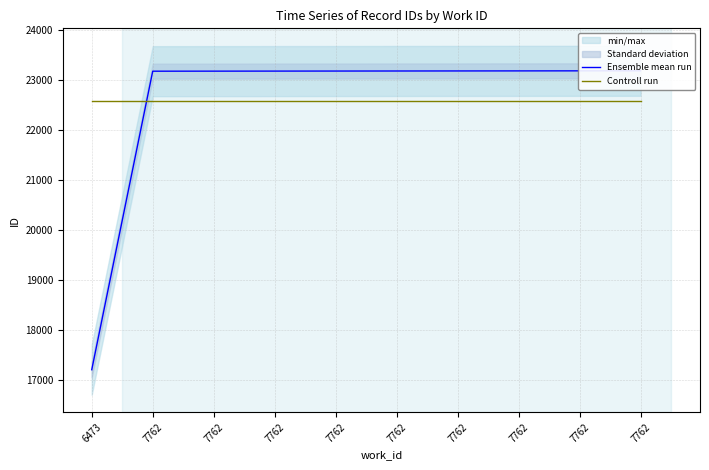

Which label corresponds to the smallest value in the chart?

6473